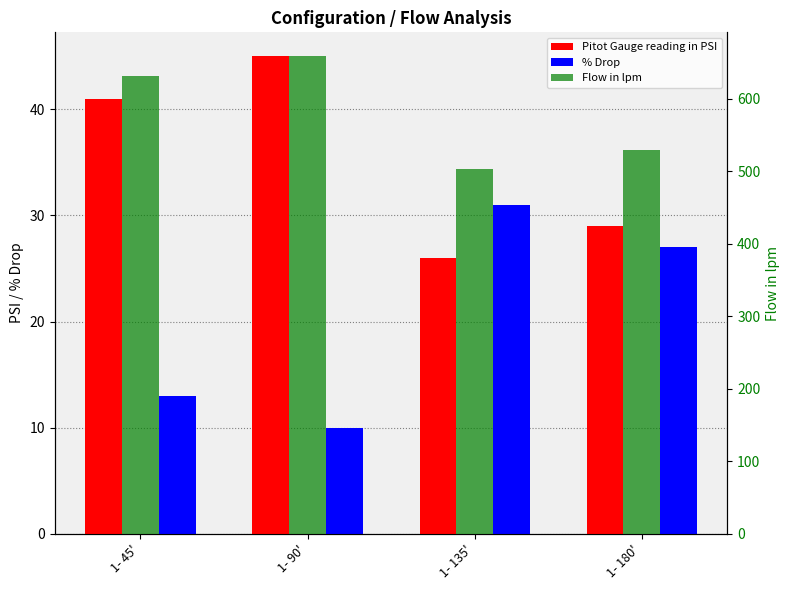

Where does the Pitot Gauge reading in PSI series first go above 41?

1- 90'